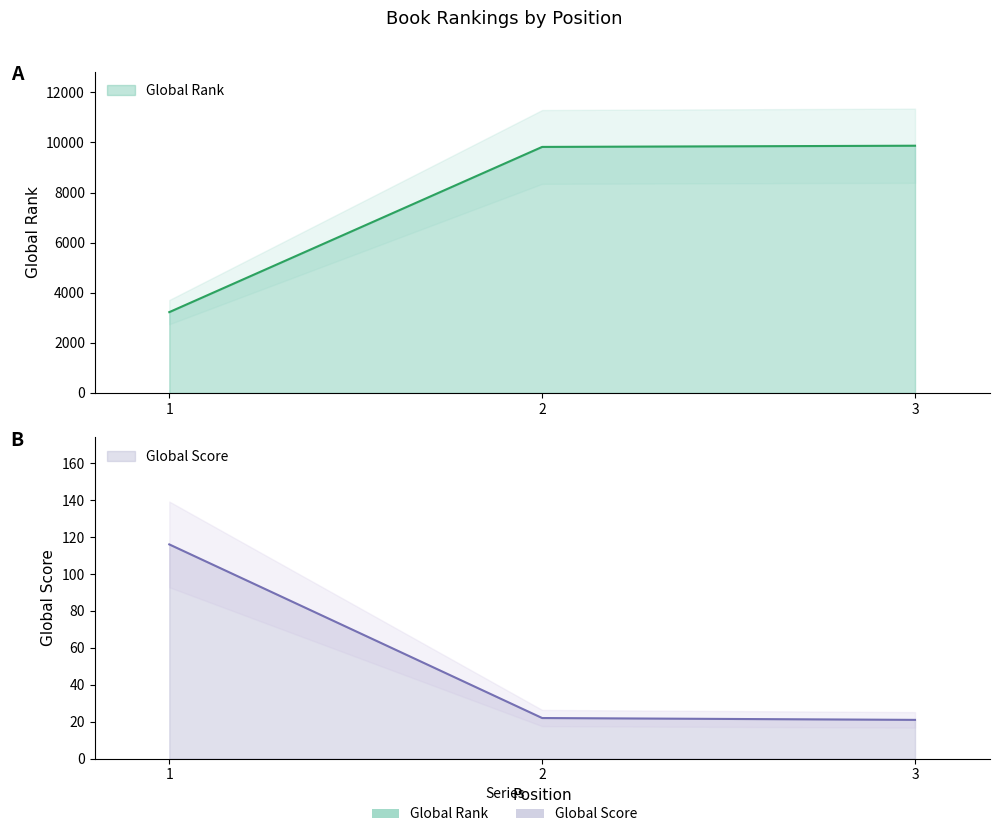

Which category has the lowest value across all series?

3